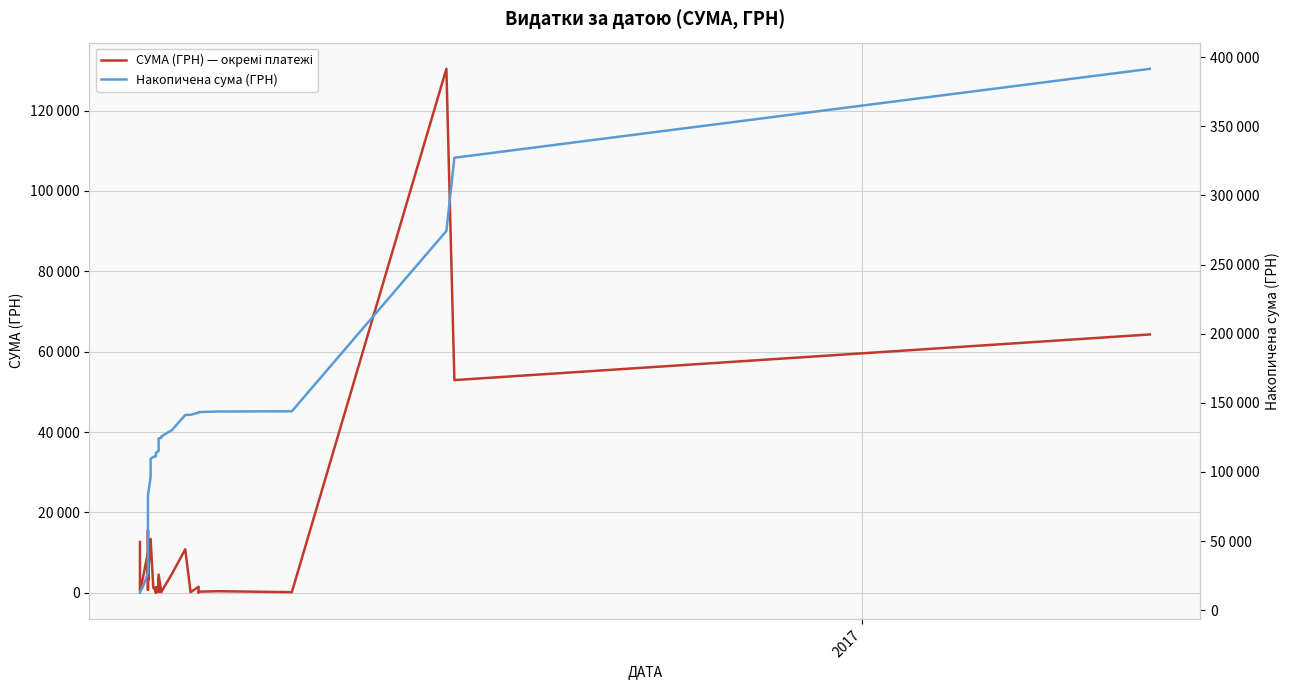

The value of СУМА (ГРН) — окремі платежі at 34 is 488.1. True or false?

False